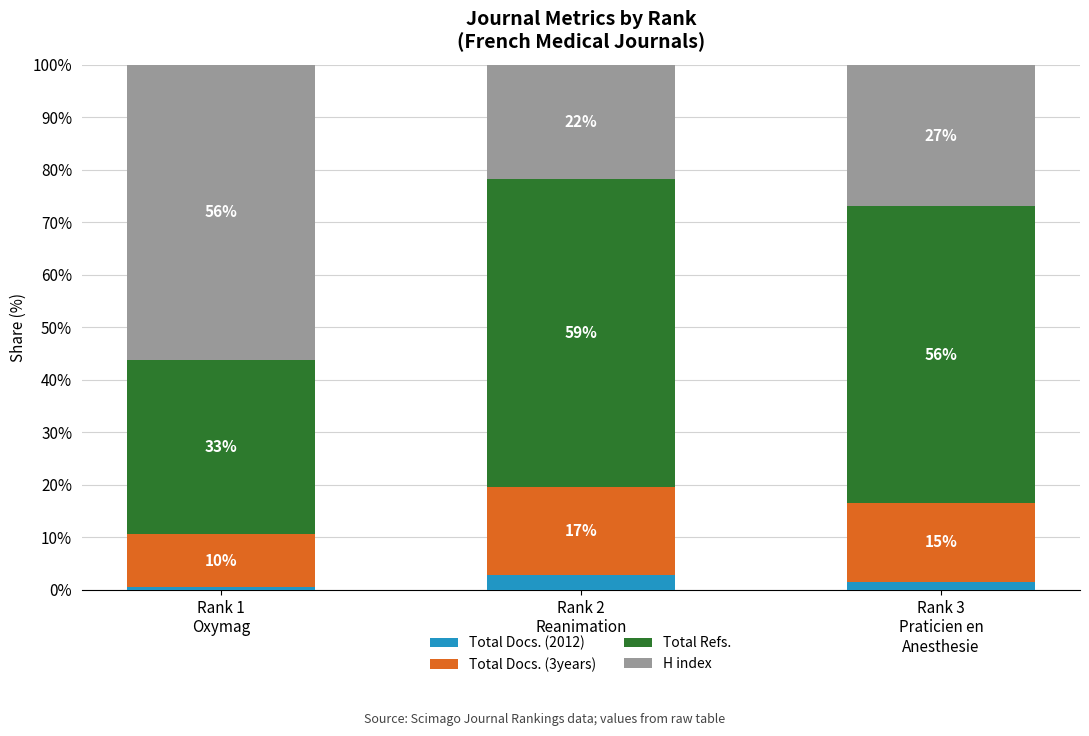

What is the highest value of the Total Docs. (2012) series?

2.8